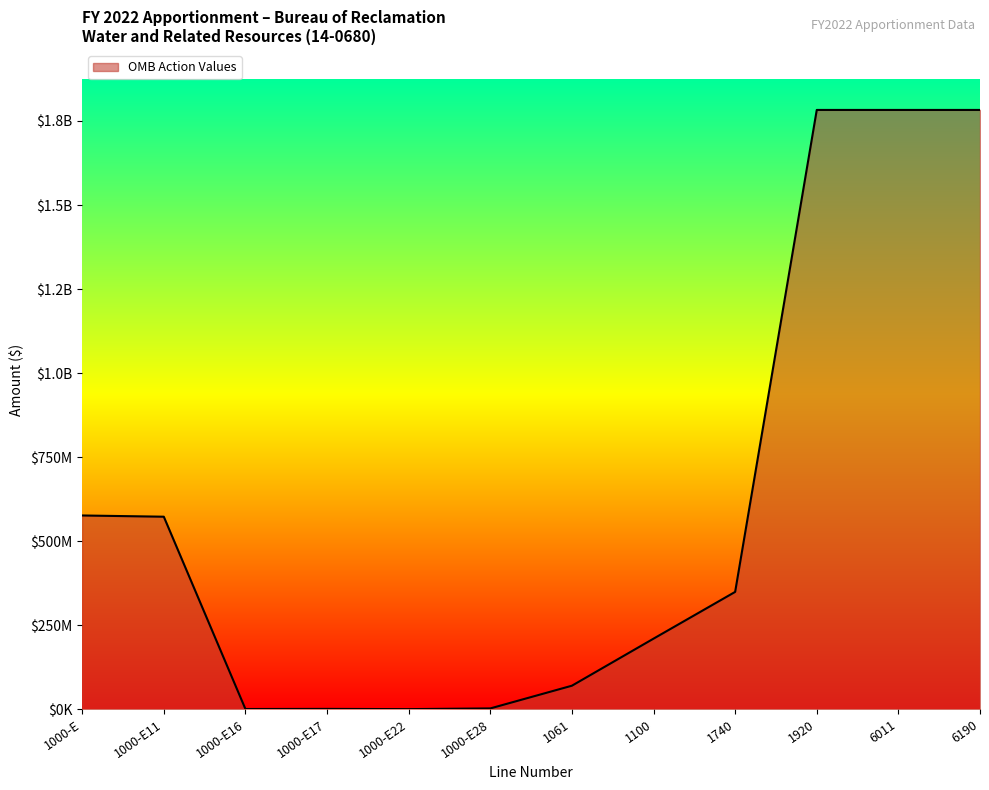

Between 1920 and 1000-E16, which is larger?

1920